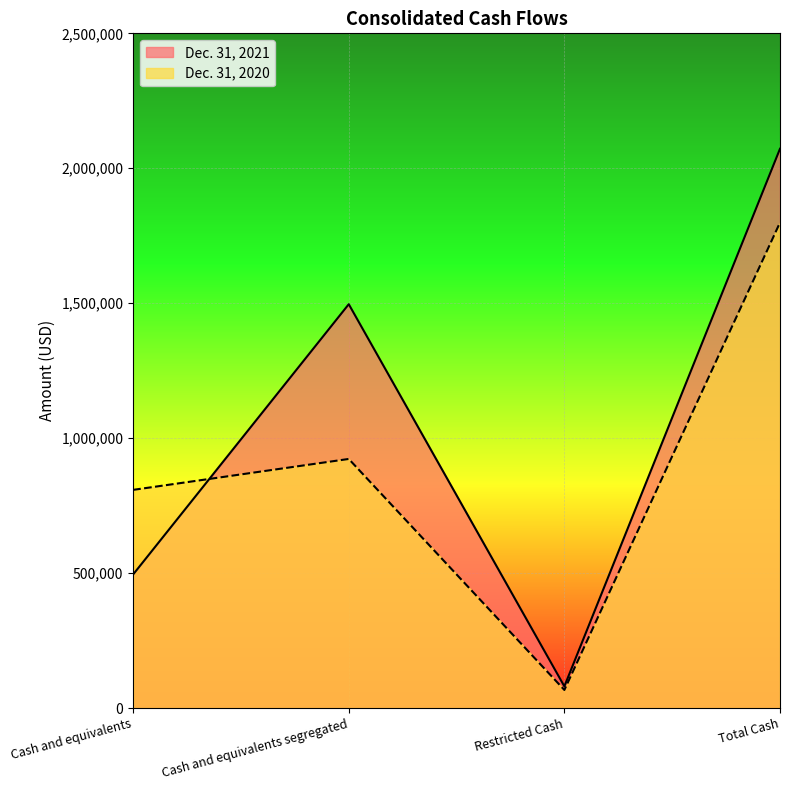

What is the difference between the maximum and minimum values in the Dec. 31, 2021 series?

1991709